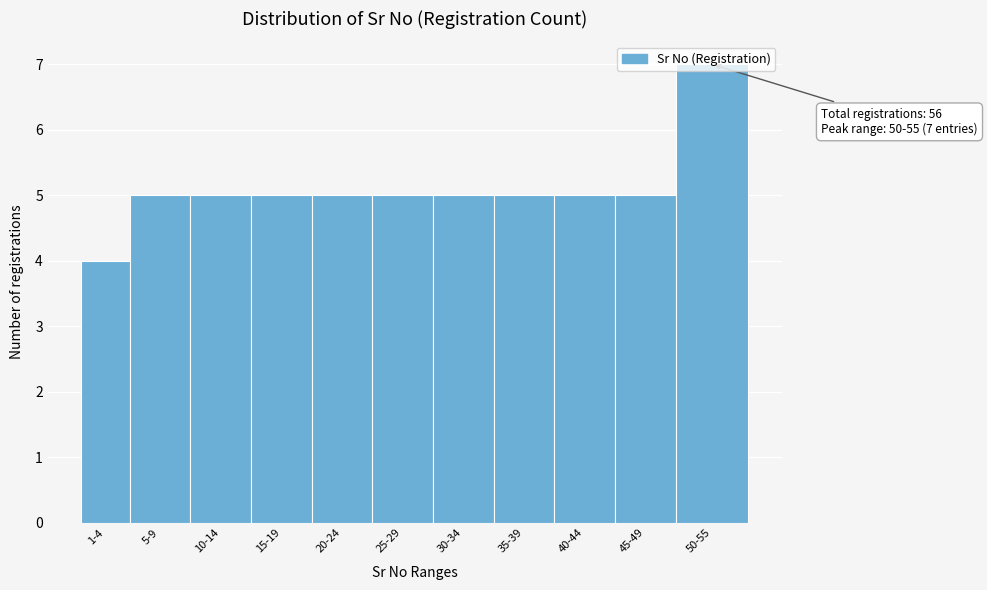

What is the smallest value displayed?

4